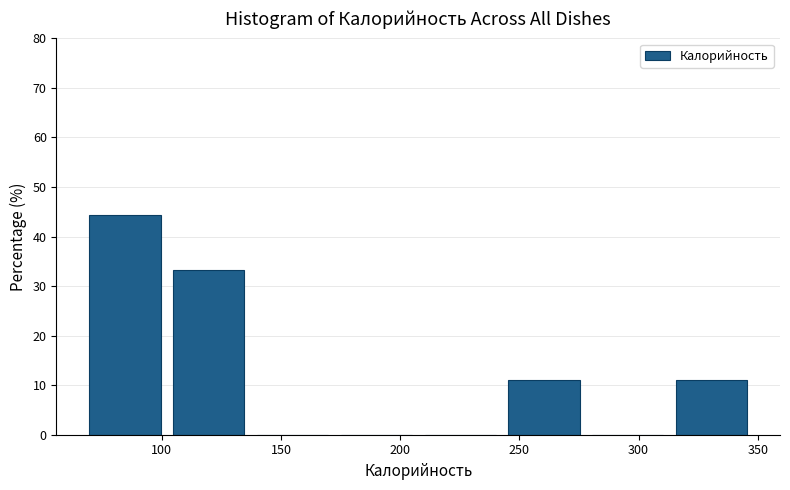

What is the height of the bar covering 245 to 280 on the x-axis? Neither the bar edges nor the heights are printed on the chart, so give them approximately, as read against the axes.

11